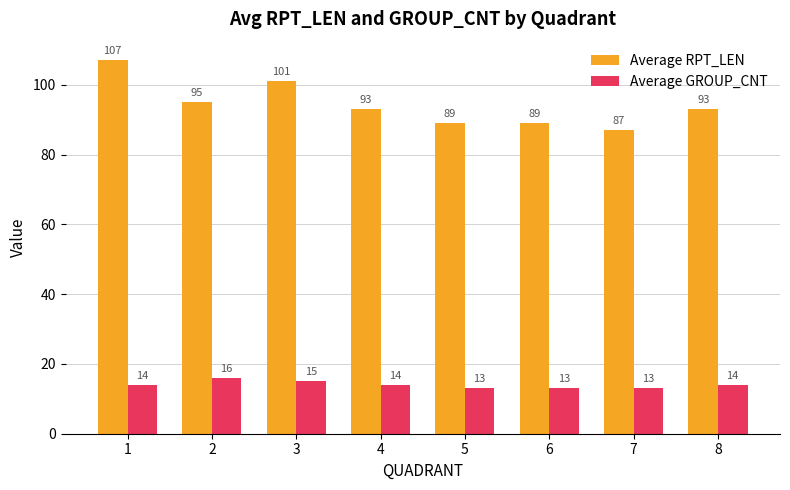

How many categories are shown in the chart?

8